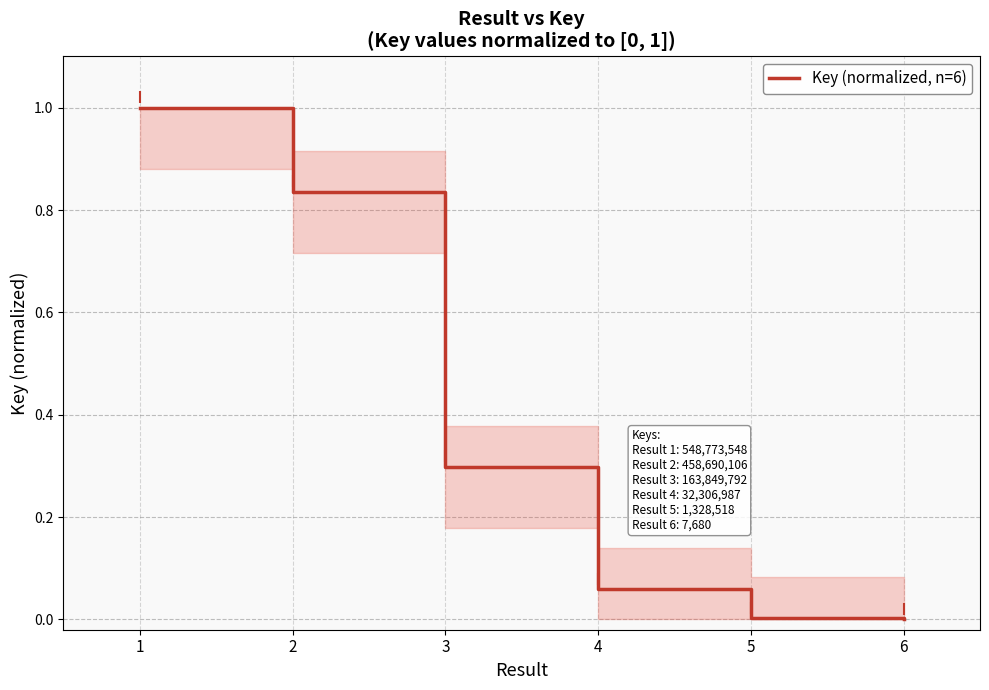

What is the difference between the values at 1 and 4?

0.9